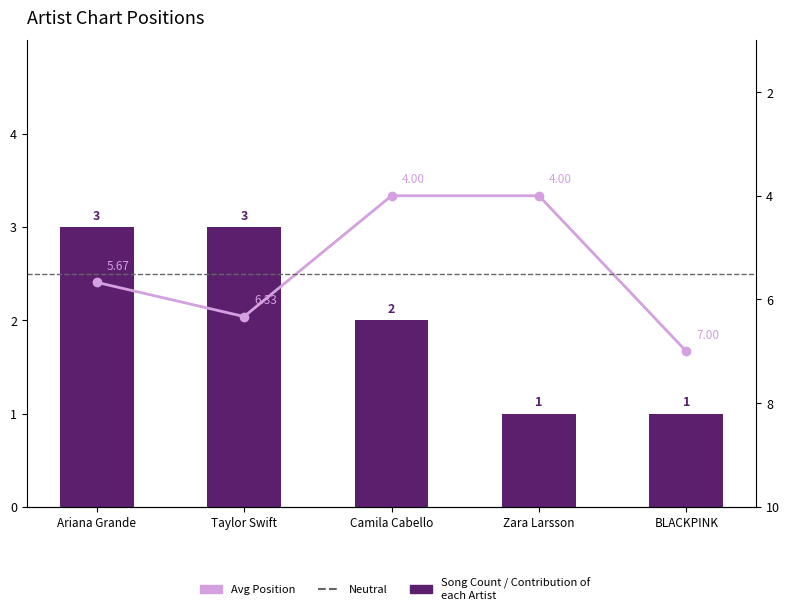

Which category has the highest value across all series?

Ariana Grande